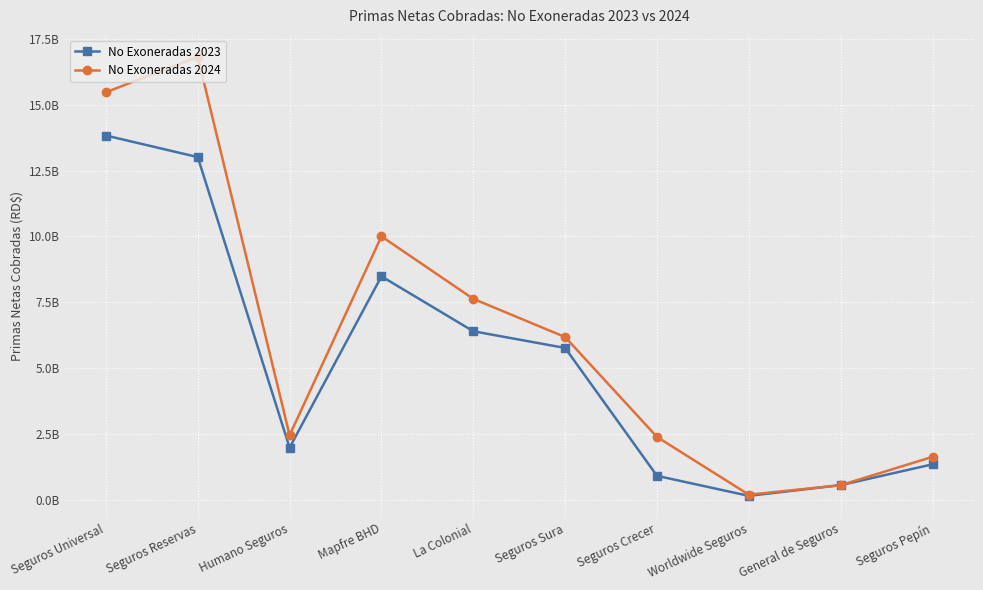

The value of No Exoneradas 2024 at Seguros Sura is 2325539157.1. True or false?

False